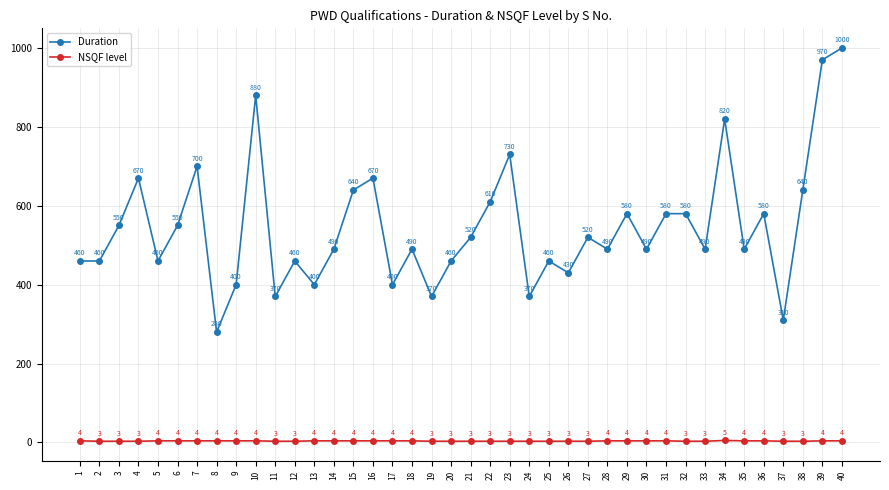

What is the value of the Duration point at the 23rd from the left?

730